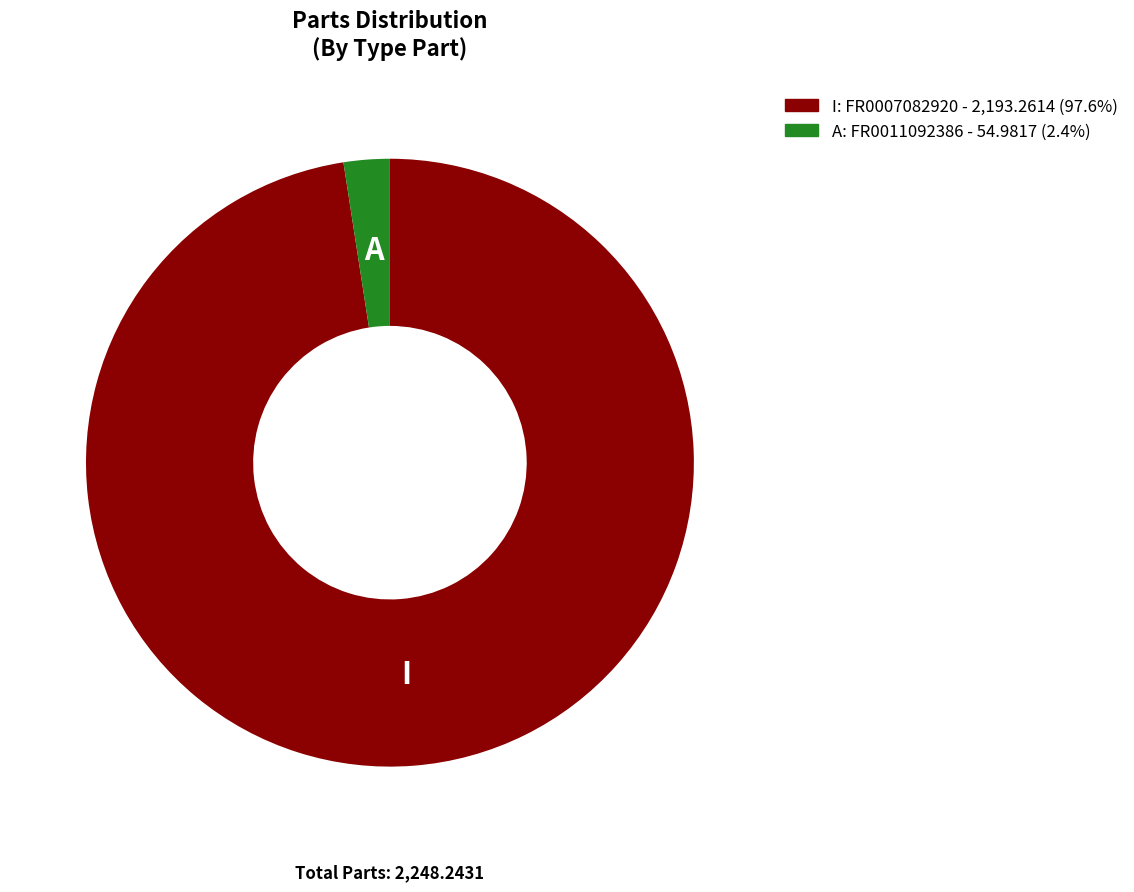

Do A and I together represent more than half of the pie?

Yes